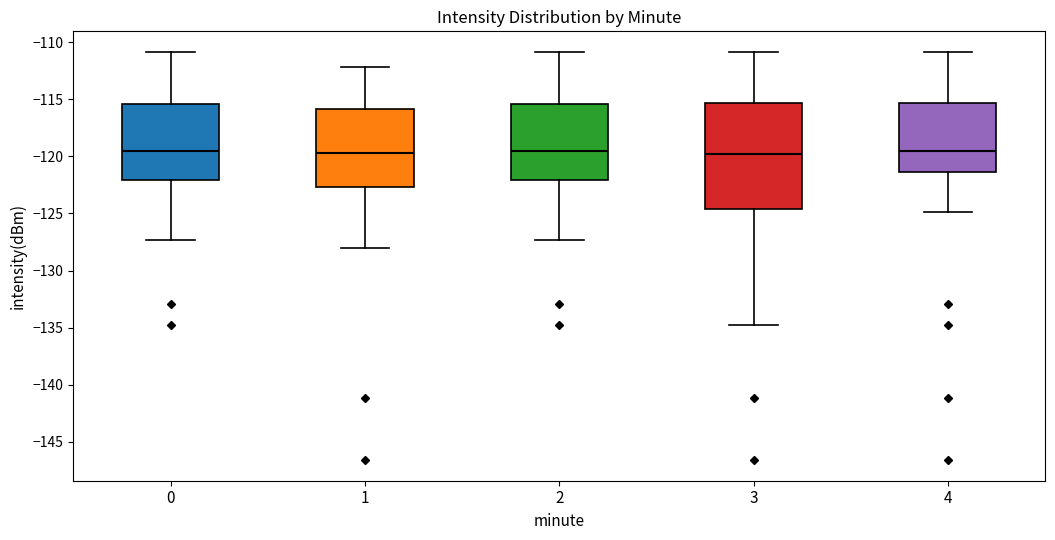

Reading left to right, transcribe this box plot: for each box, give where its median line is, the range the box spans, and where its two whiskers end, as read against the y-axis. The values are not printed on the chart, so give them approximately, as read against the axis.

0: median -119.5, box -122.0 to -115.5, whiskers -127.5 to -111.0
1: median -119.5, box -122.5 to -116.0, whiskers -128.0 to -112.0
2: median -119.5, box -122.0 to -115.5, whiskers -127.5 to -111.0
3: median -120.0, box -124.5 to -115.5, whiskers -135.0 to -111.0
4: median -119.5, box -121.5 to -115.5, whiskers -125.0 to -111.0